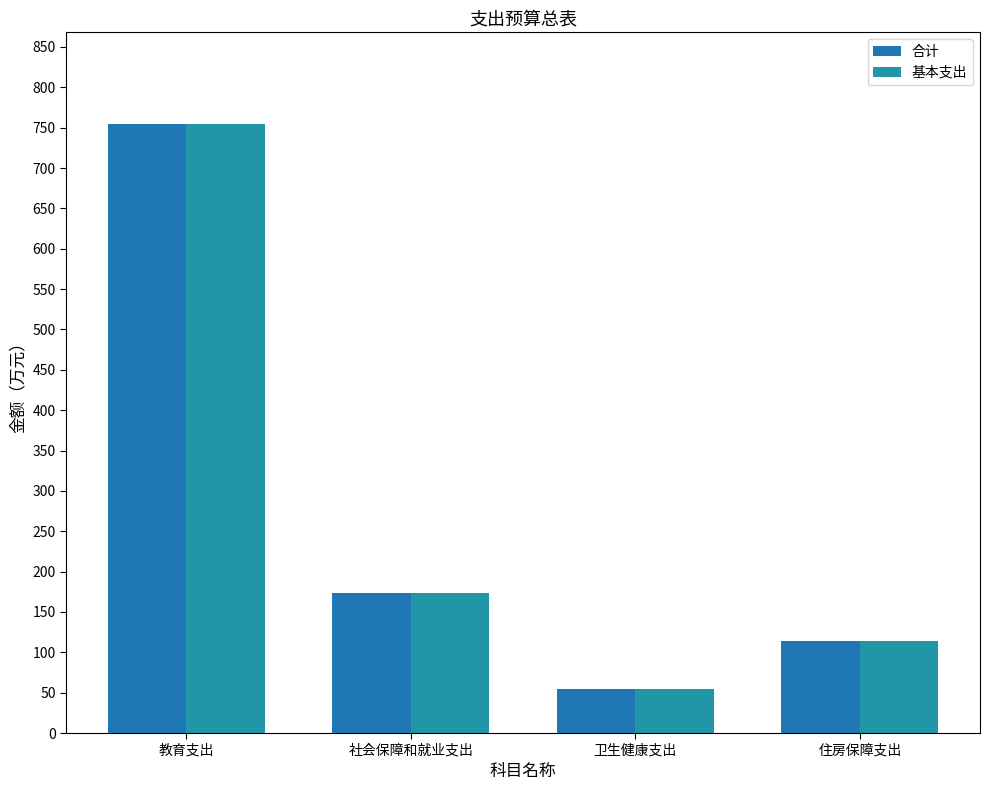

What is the sum of the 合计 values at 教育支出 and 卫生健康支出?

809.2